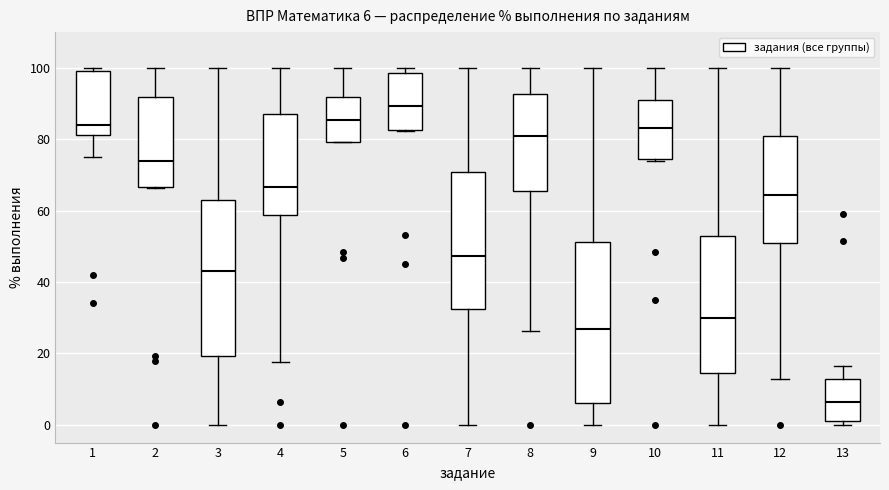

Which box's median line is the lowest?

13